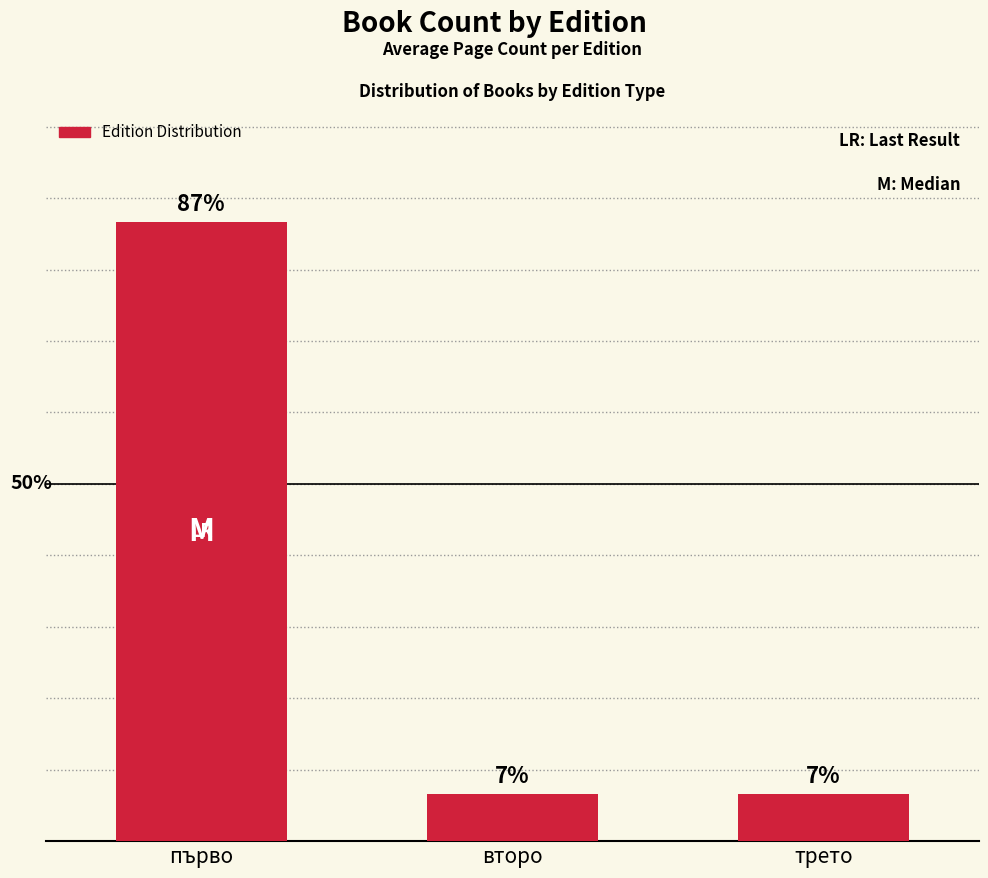

Read the value at първо.

86.7